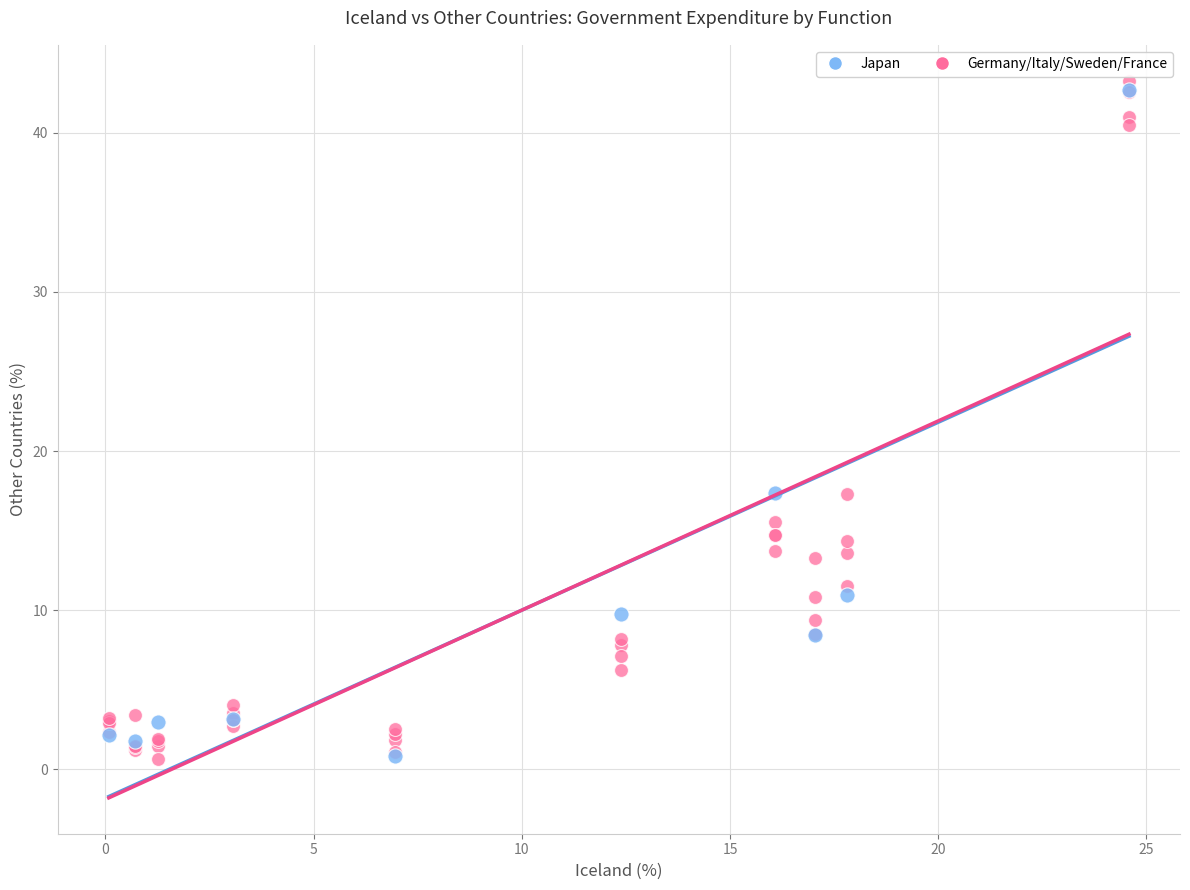

Which series has the widest spread of Y values?

Germany/Italy/Sweden/France